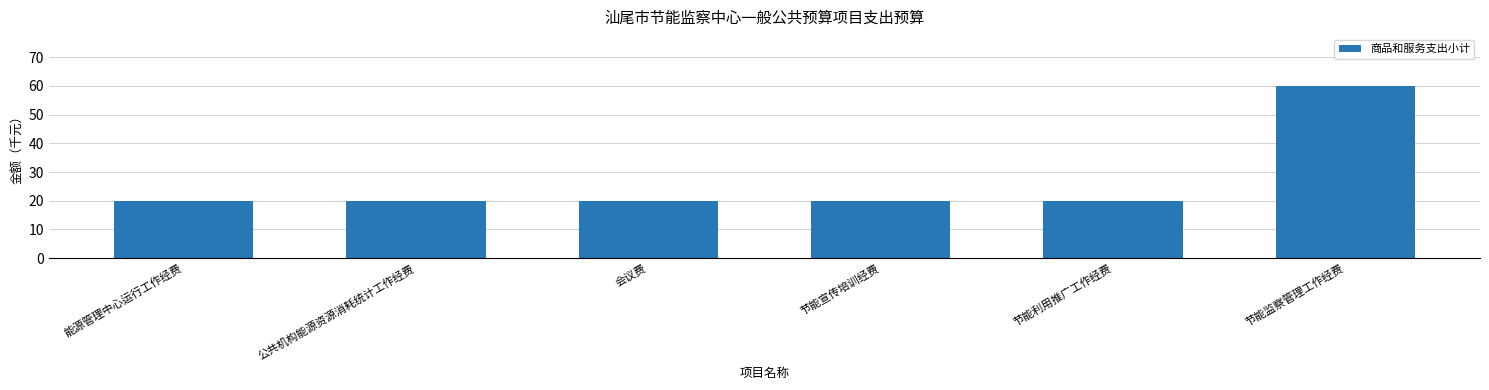

Approximately how many times larger is the value at 公共机构能源资源消耗统计工作经费 compared to 会议费?

1.0